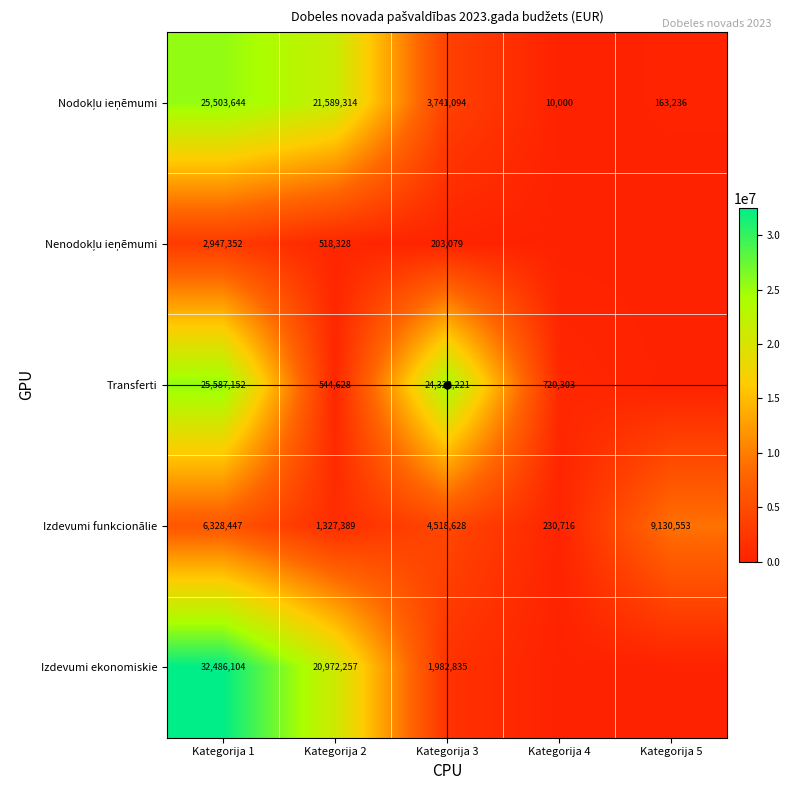

What is the average value of the Izdevumi funkcionālie series?

4307147